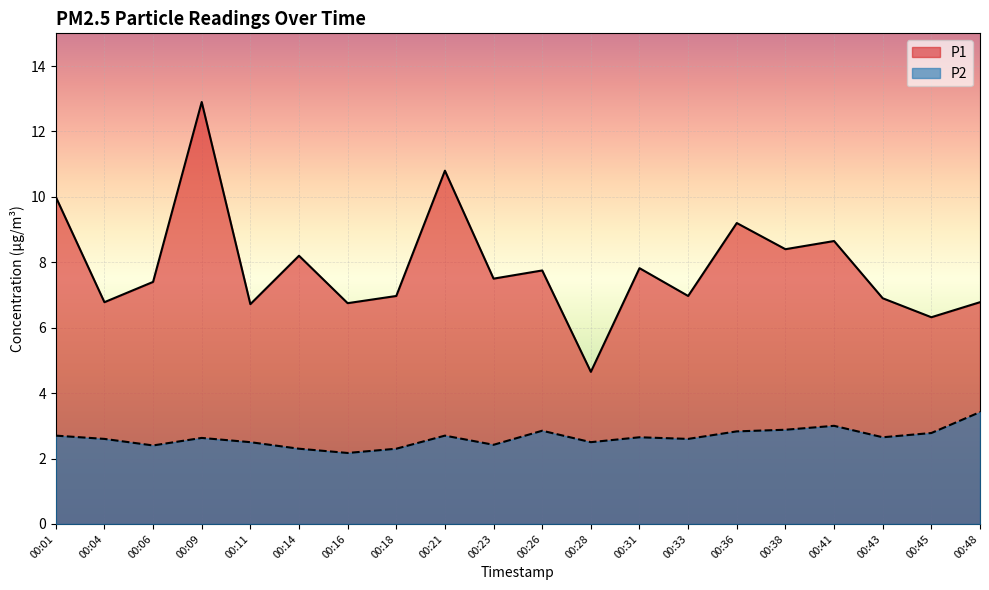

Which series has the largest range (max minus min)?

P1